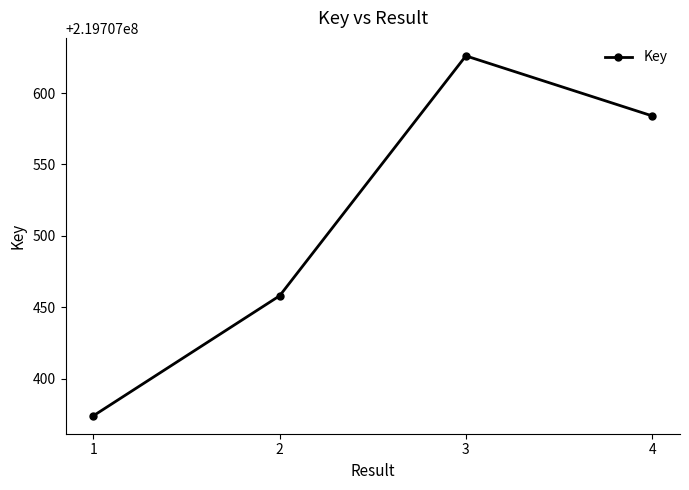

What is the difference between the values at 4 and 2?

126